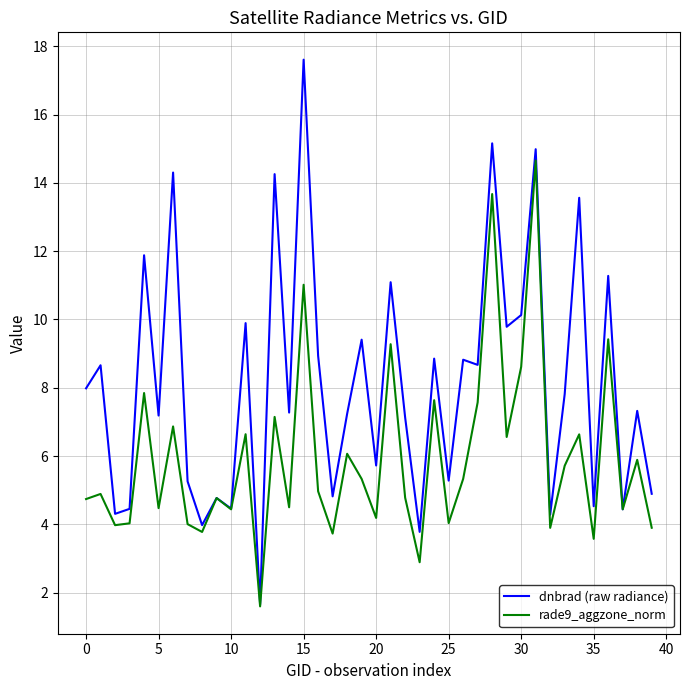

Which series has the largest total across all categories?

dnbrad (raw radiance)